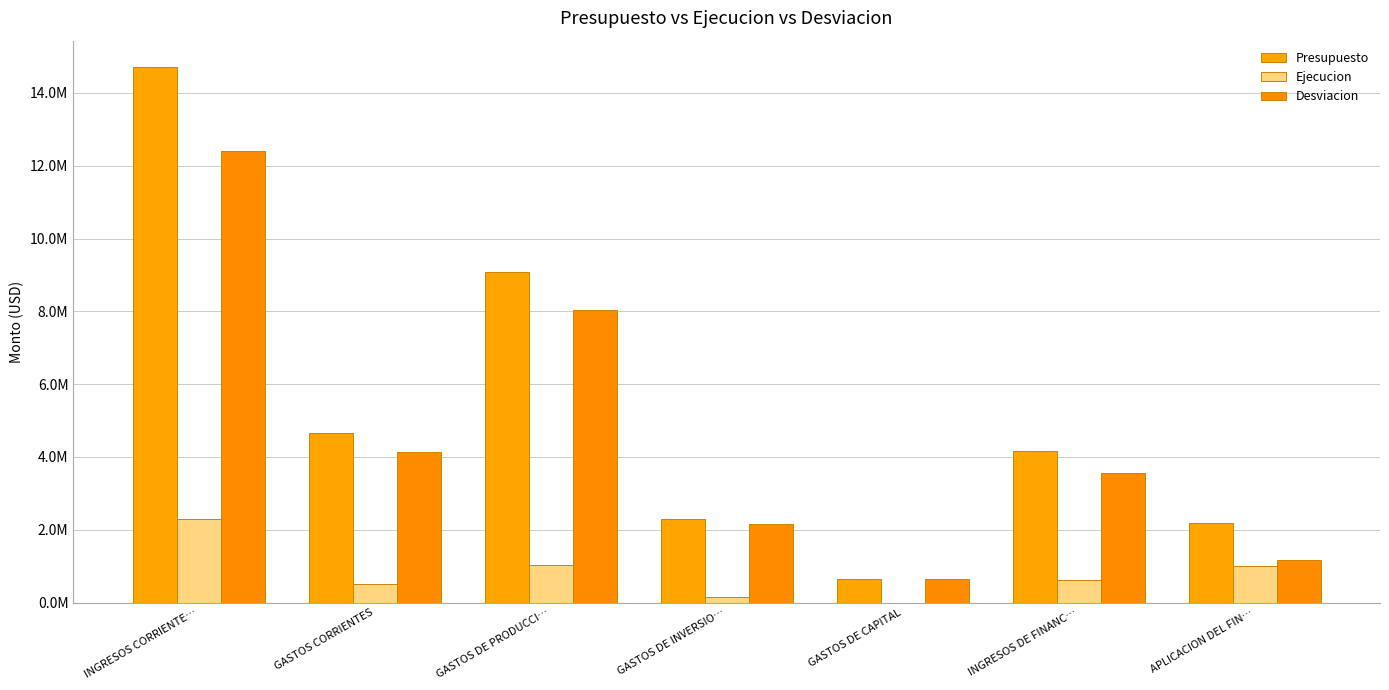

What are all the series names shown in the legend?

Presupuesto, Ejecucion, Desviacion